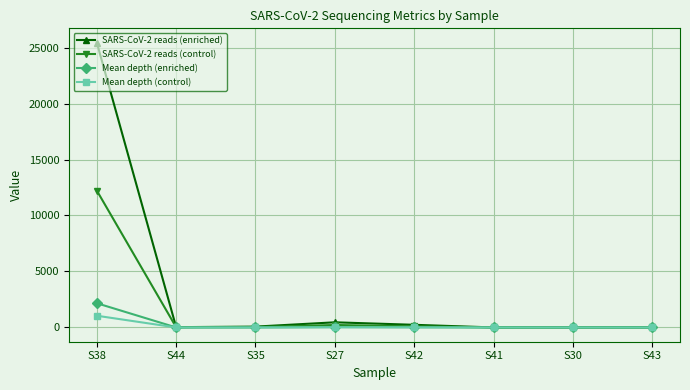

Does the chart display data point markers on the line(s)?

Yes